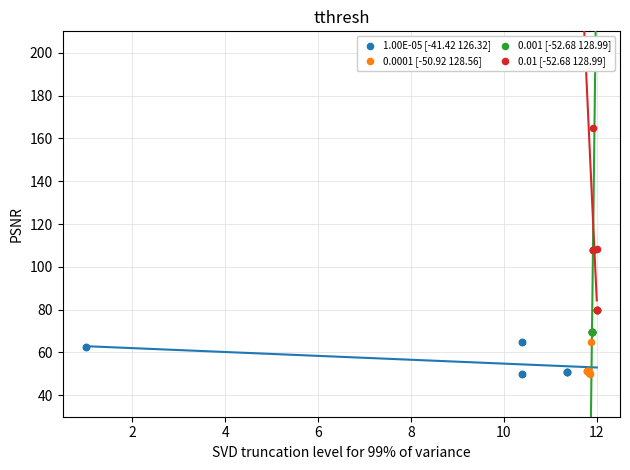

Which series reaches the maximum Y coordinate?

0.01 [-52.68 128.99]